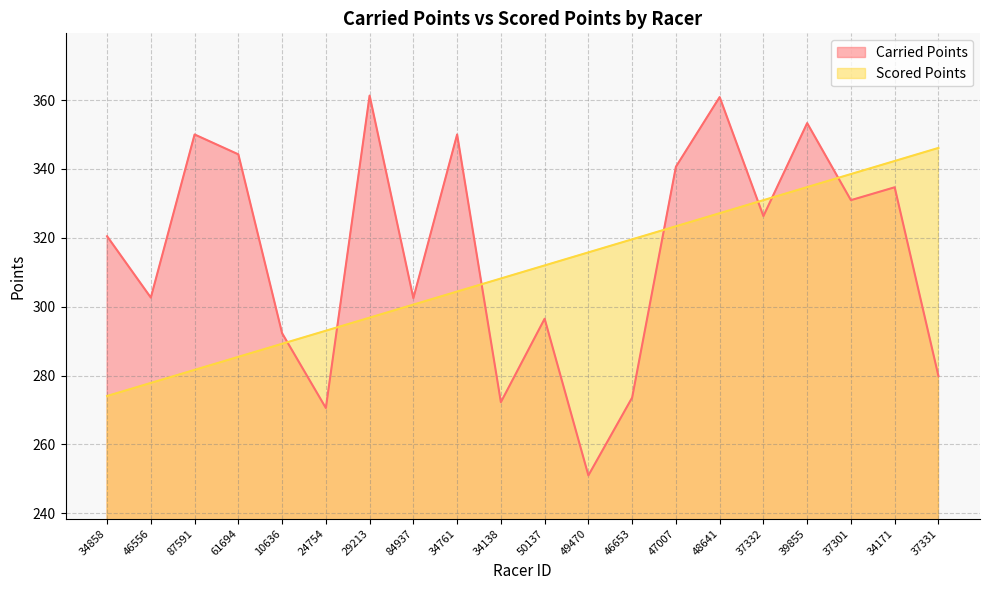

What is the value of the Carried Points point at the 12th from the left?

251.0